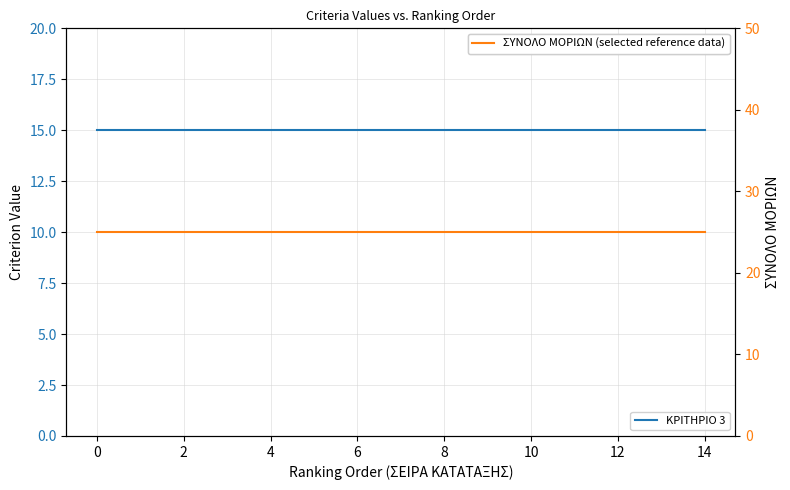

What is the sum of all ΚΡΙΤΗΡΙΟ 3 values?

225